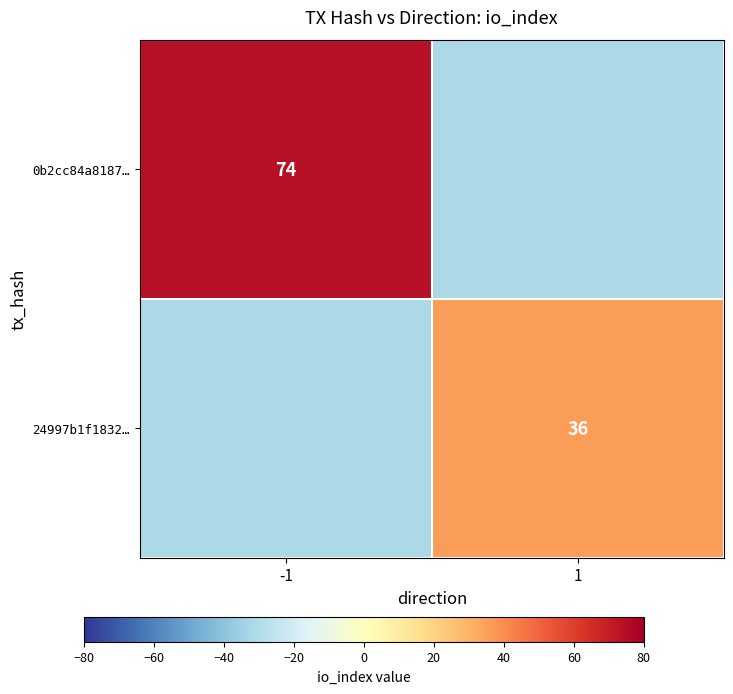

Which label corresponds to the largest value in the chart?

-1